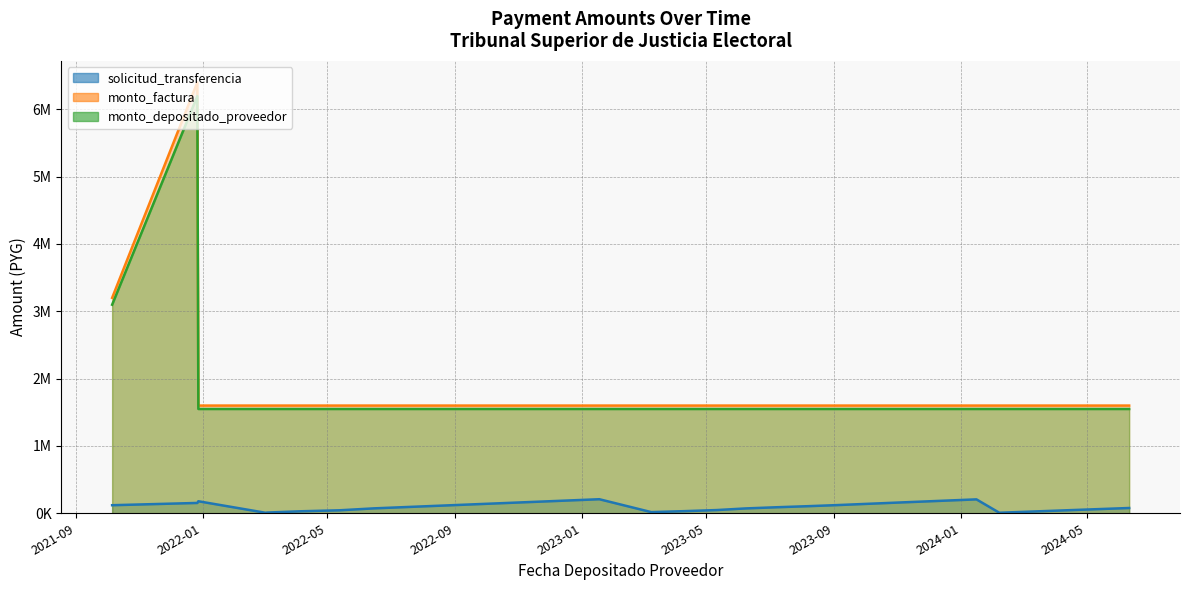

Which series has the widest spread of values?

monto_factura